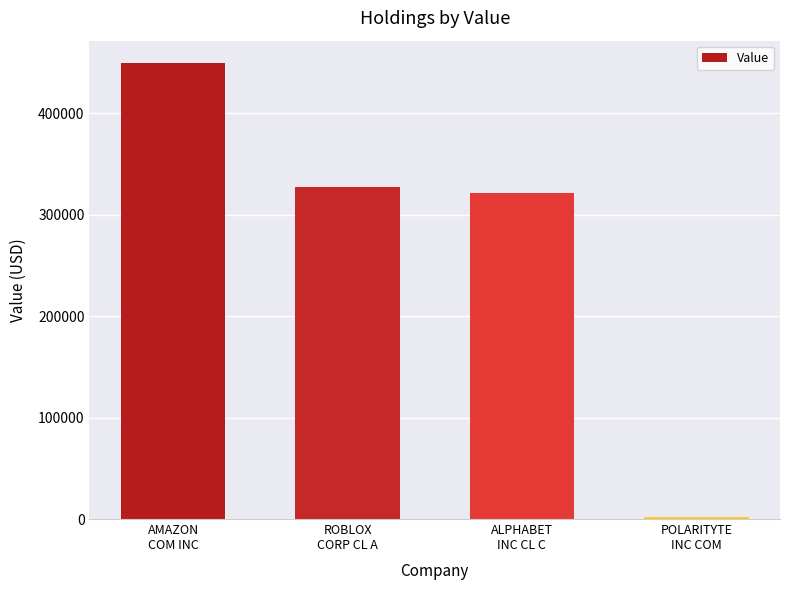

What is the change in value from AMAZON
COM INC to POLARITYTE
INC COM?

-447000